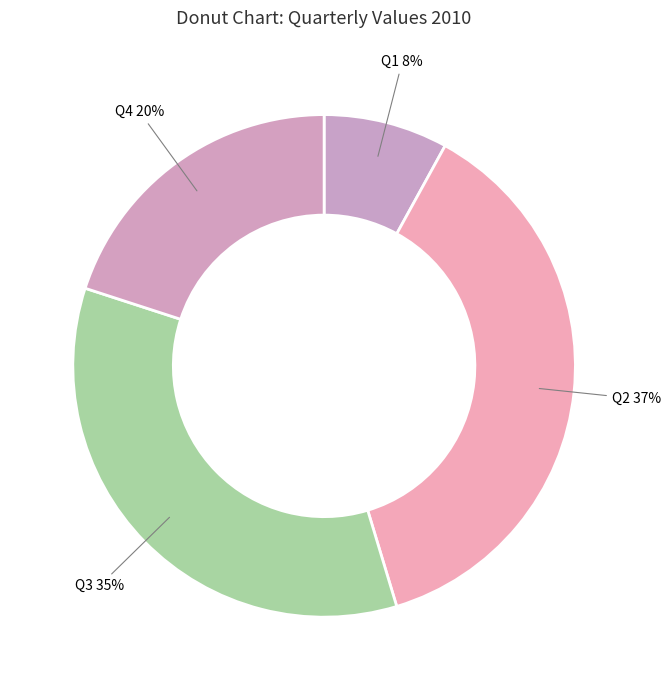

How many slices are in this pie chart?

4